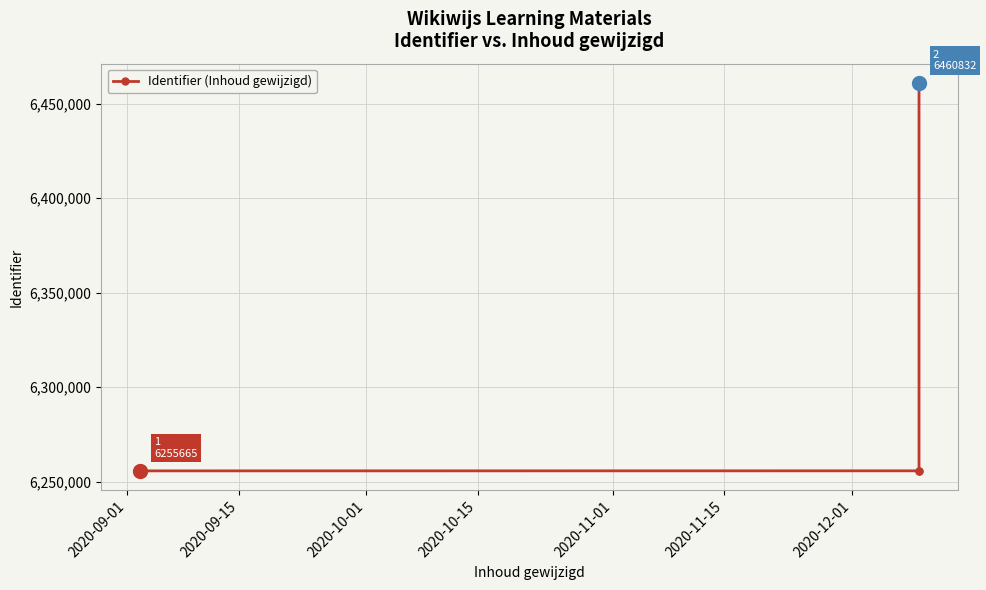

What is the minimum value shown in the chart?

6255662